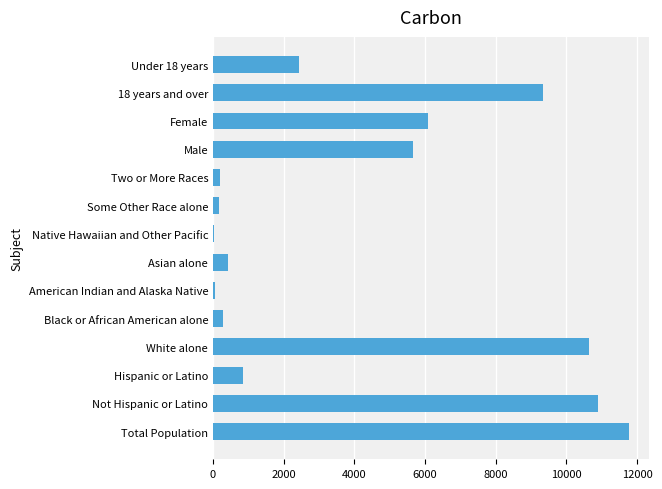

True or false: the data shows 10638 at White alone.

True